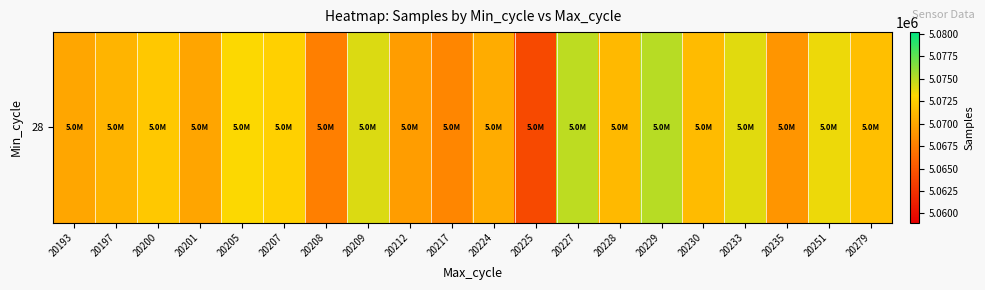

Reading left to right, list all the values displayed in this chart.

5070065	5070852	5072103	5069964	5073193	5072610	5067604	5074123	5069439	5068071	5070349	5064044	5074959	5071206	5075109	5071277	5073895	5068998	5073607	5071563